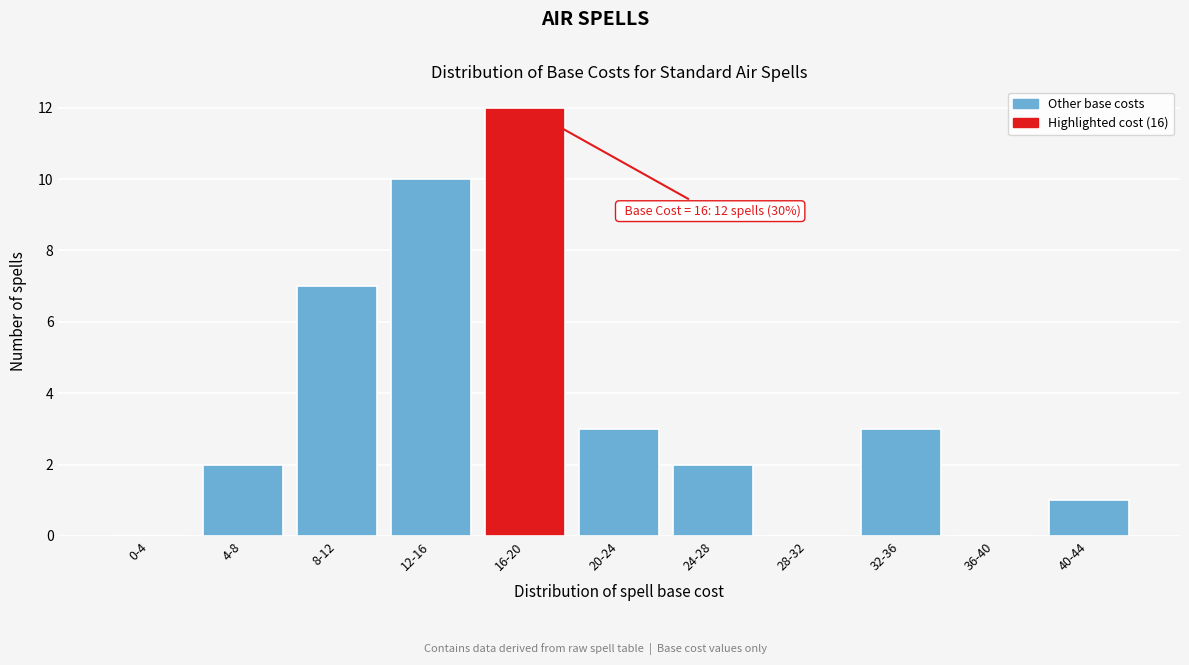

Reading left to right, list all the values displayed in this chart.

0-4=0	4-8=2	8-12=7	12-16=10	16-20=12	20-24=3	24-28=2	28-32=0	32-36=3	36-40=0	40-44=1